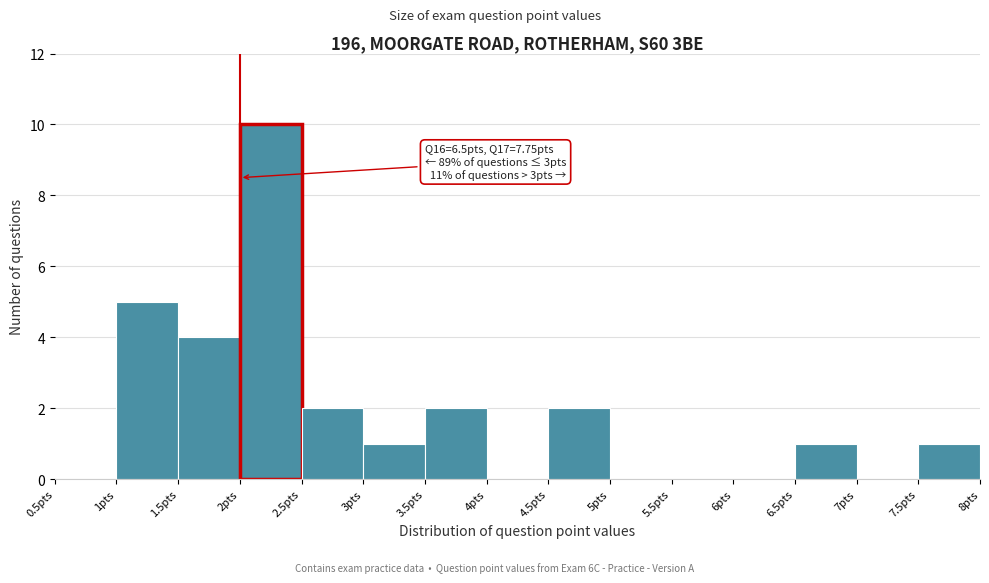

Which range on the x-axis has the tallest bar?

2.0 to 2.5